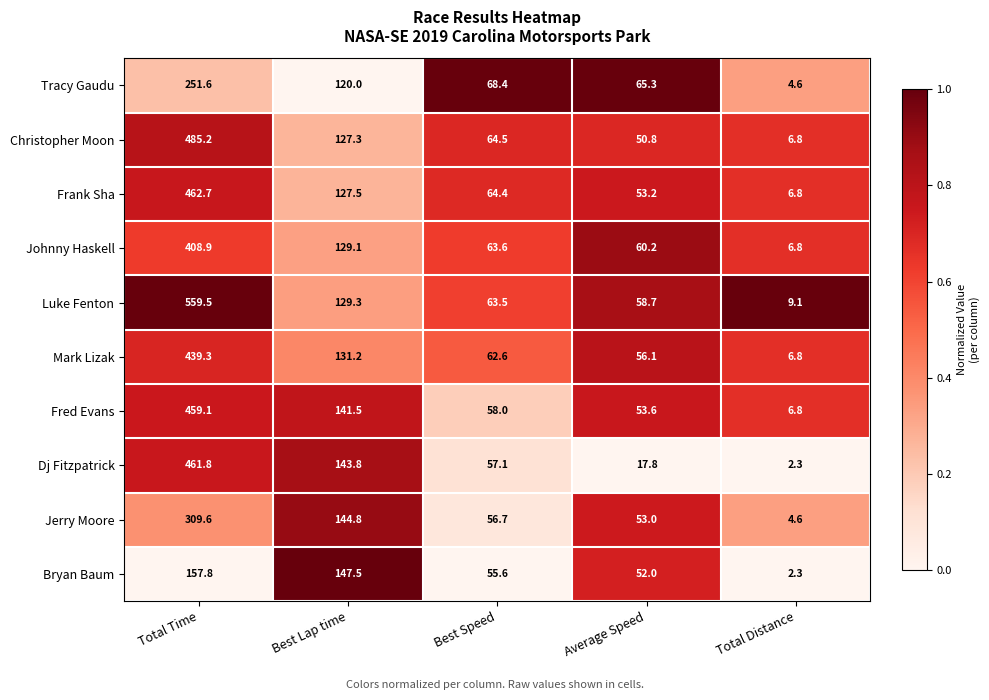

At which label does Luke Fenton first exceed 63?

Total Time